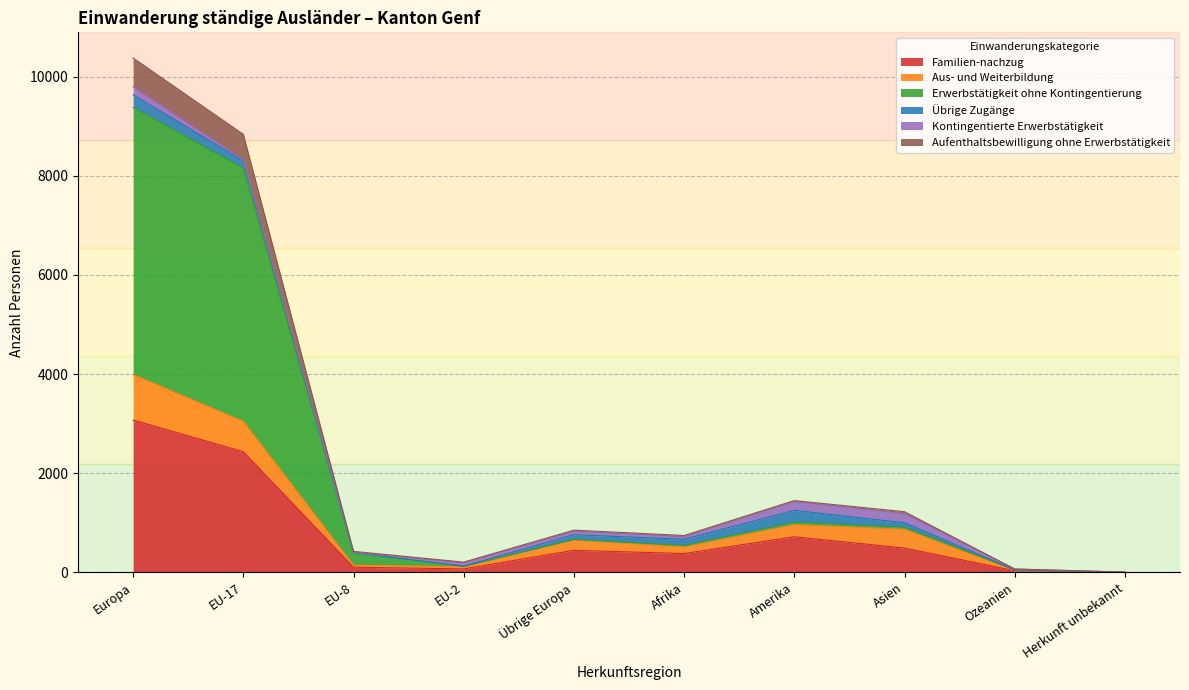

True or false: Erwerbstätigkeit ohne Kontingentierung and Aufenthaltsbewilligung ohne Erwerbstätigkeit cross at least once.

False